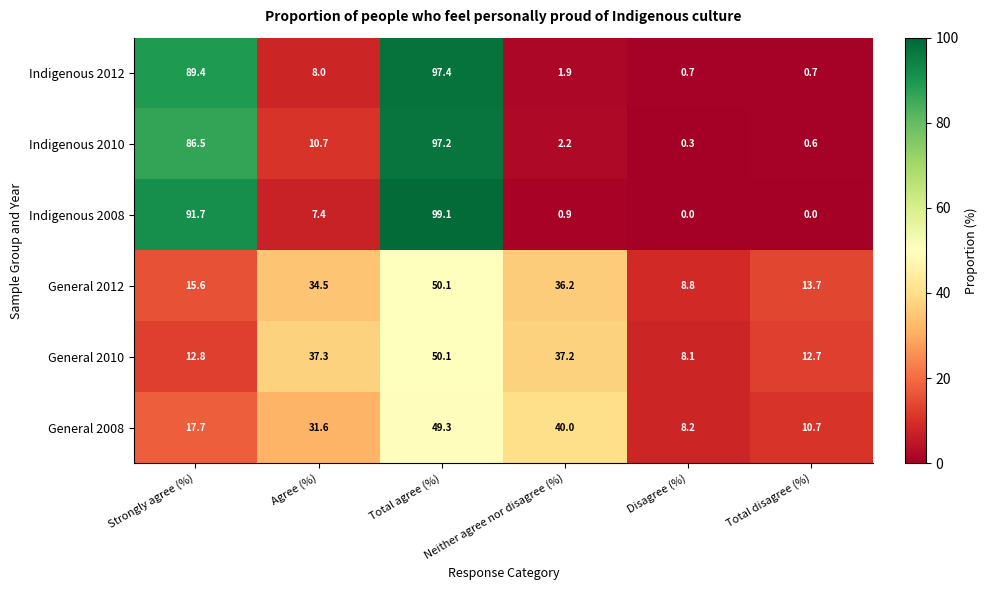

Where does the Indigenous 2012 series first go above 8?

Strongly agree (%)